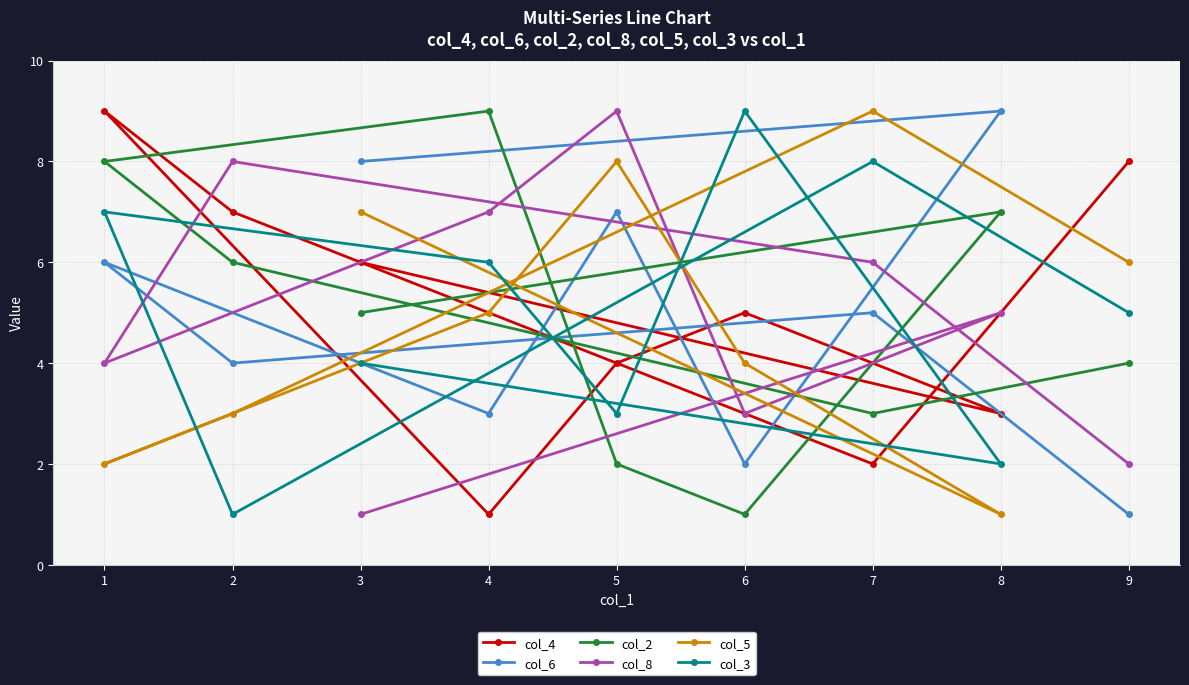

Is it true that col_5 equals 2 at 1?

True